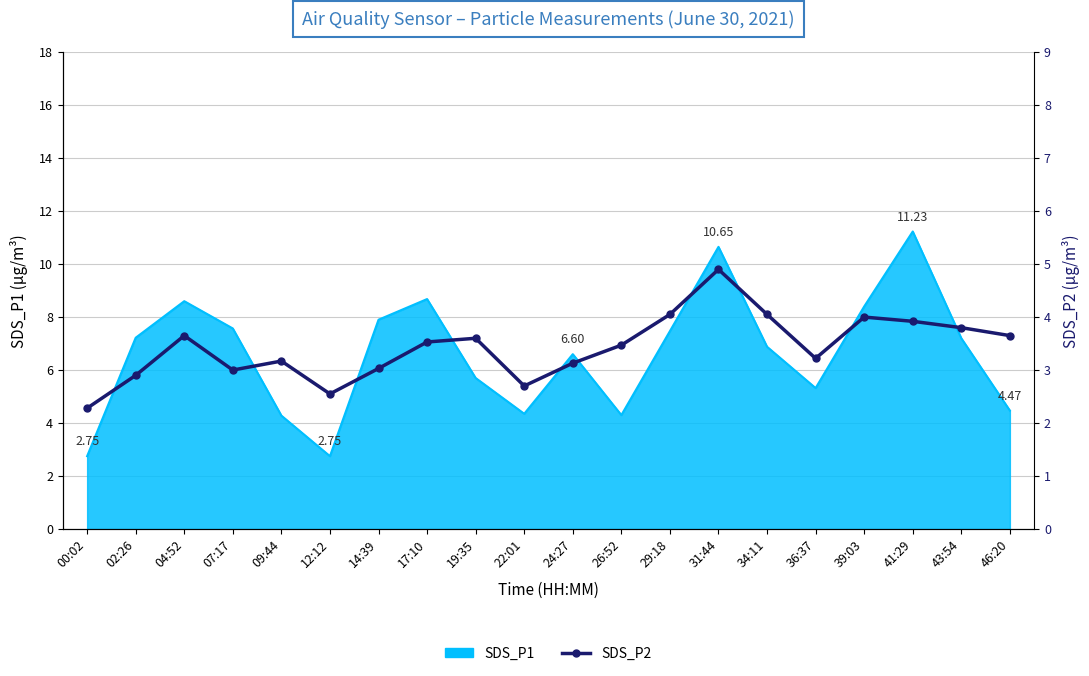

Reading left to right, list all the values displayed in this chart.

2.3	2.9	3.6	3.0	3.2	2.5	3.0	3.5	3.6	2.7	3.1	3.5	4.0	4.9	4.0	3.2	4.0	3.9	3.8	3.6